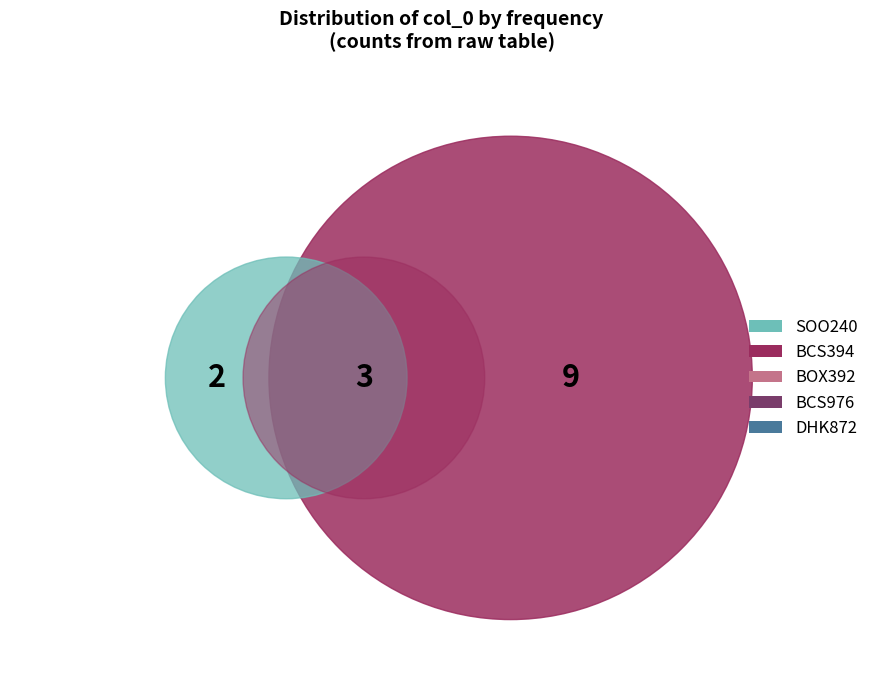

What is the smallest slice in the pie chart?

BOX392